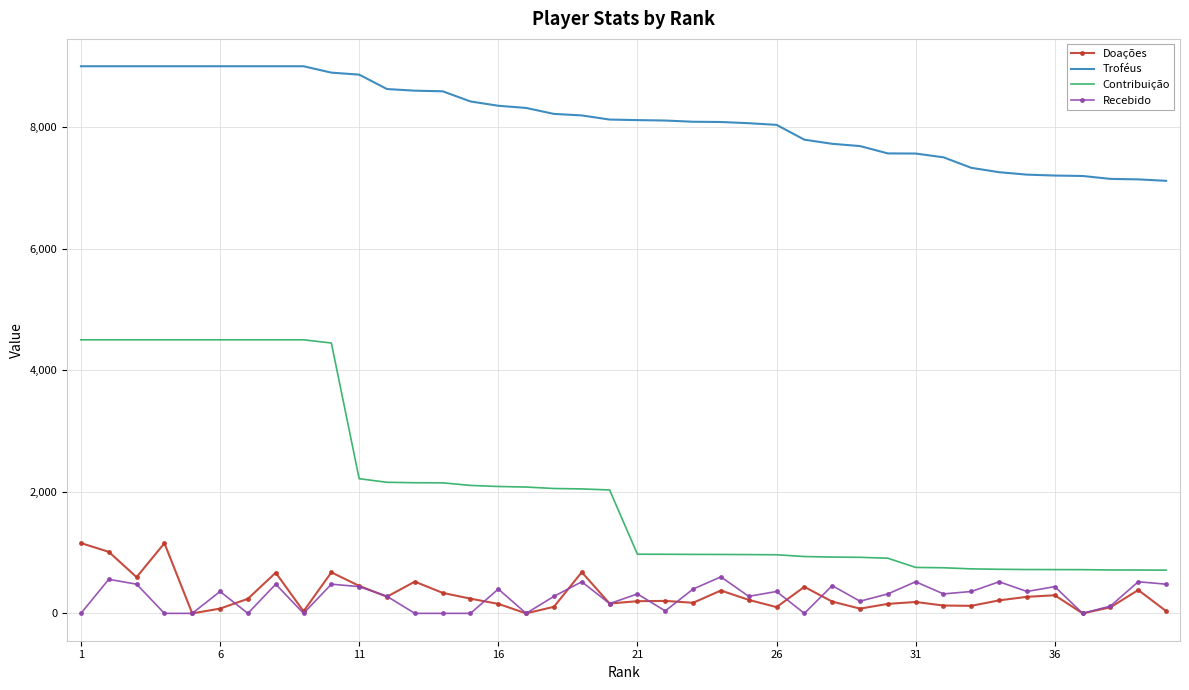

What is the average value of the Troféus series?

8153